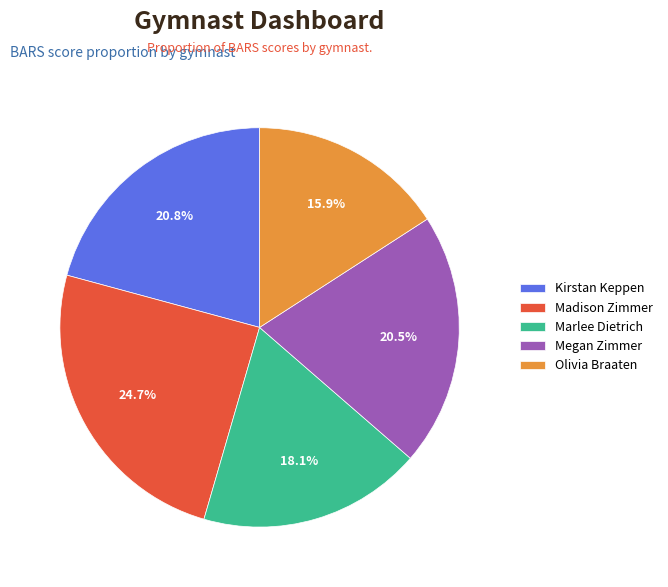

Between Marlee Dietrich and Madison Zimmer, which is larger?

Madison Zimmer